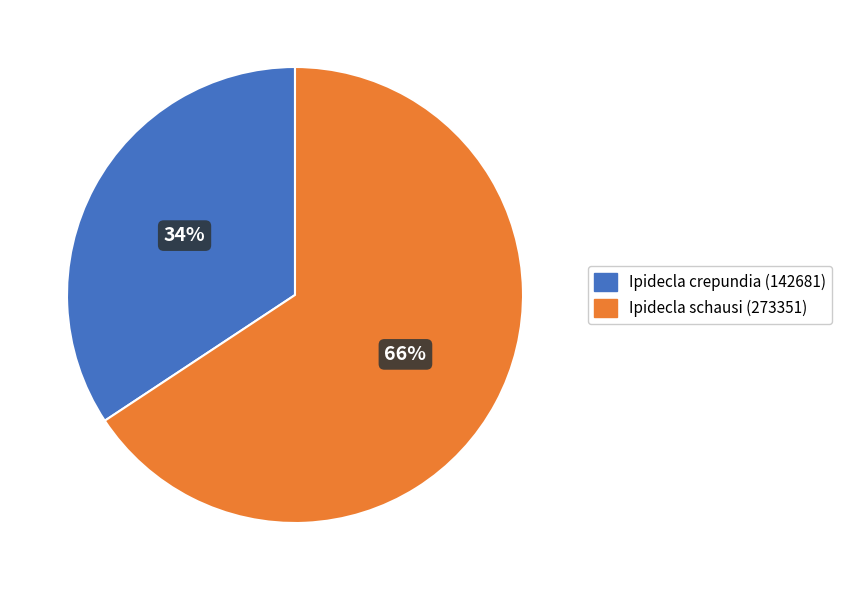

Is Ipidecla crepundia (142681) the majority of the pie?

No